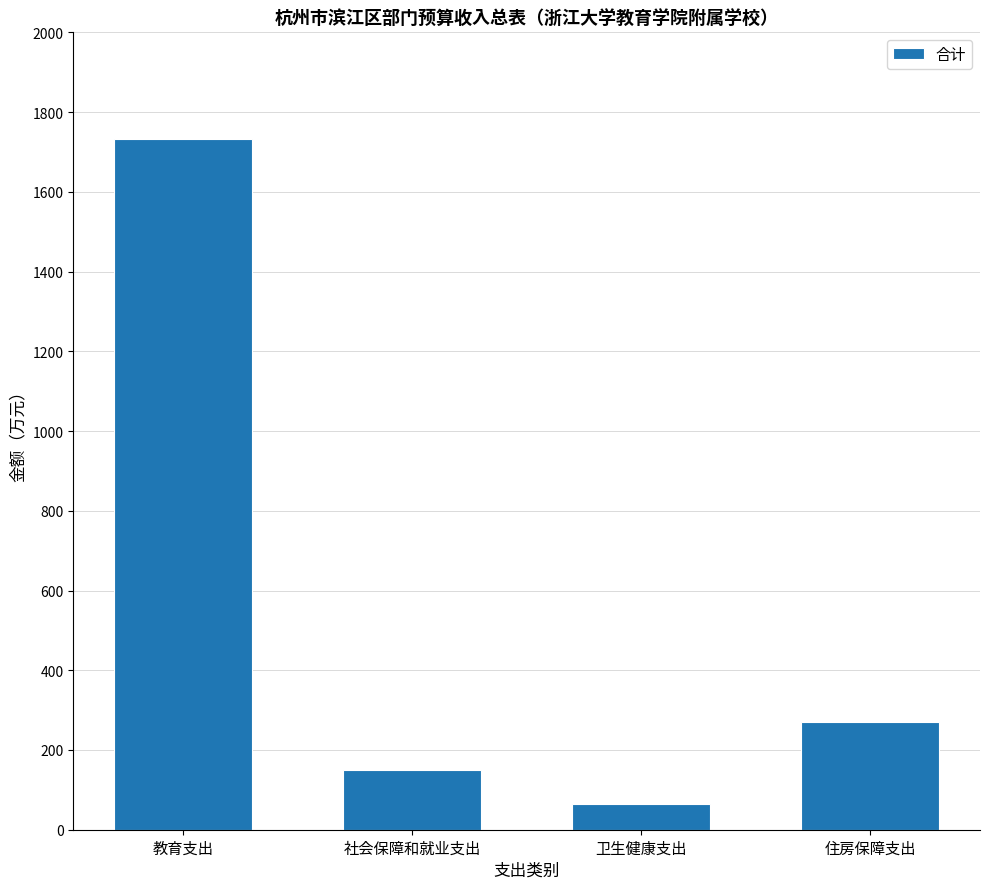

Does the chart contain stacked bars?

No